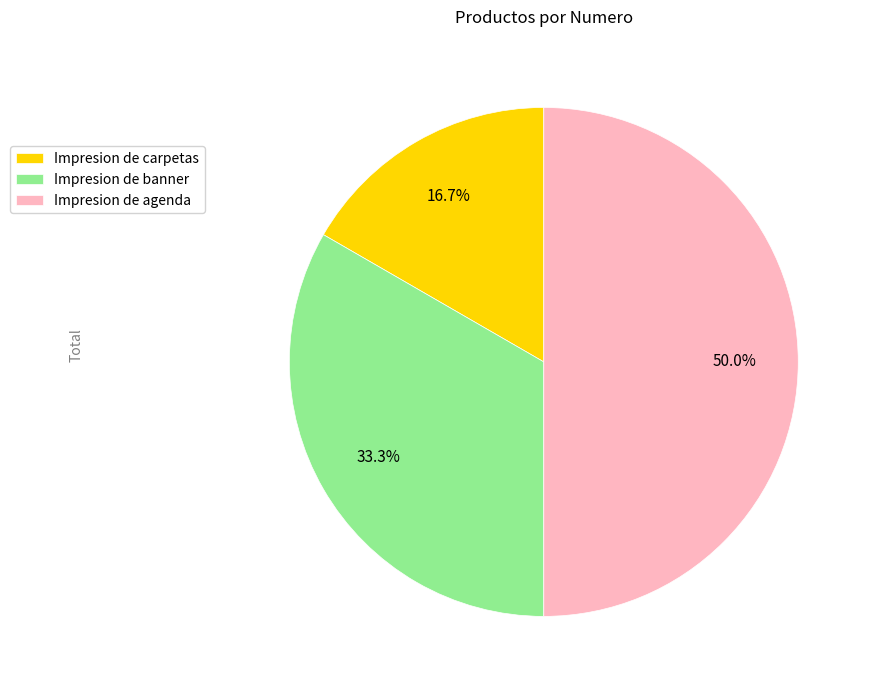

Is Impresion de carpetas the majority of the pie?

No